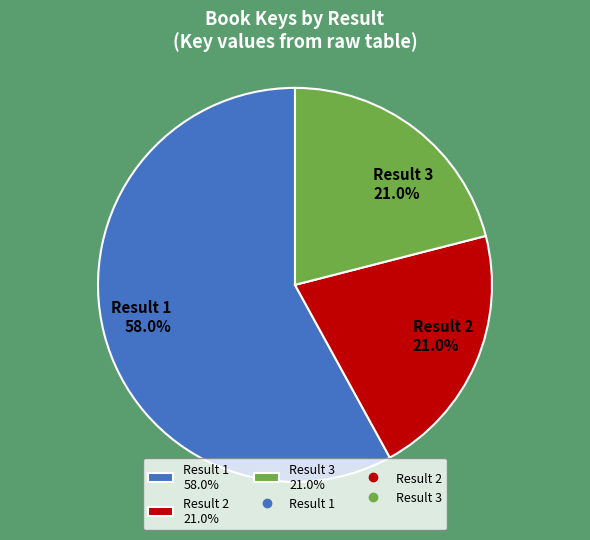

Approximately how many times larger is the value at Result 2 21.0% compared to Result 1 58.0%?

0.4